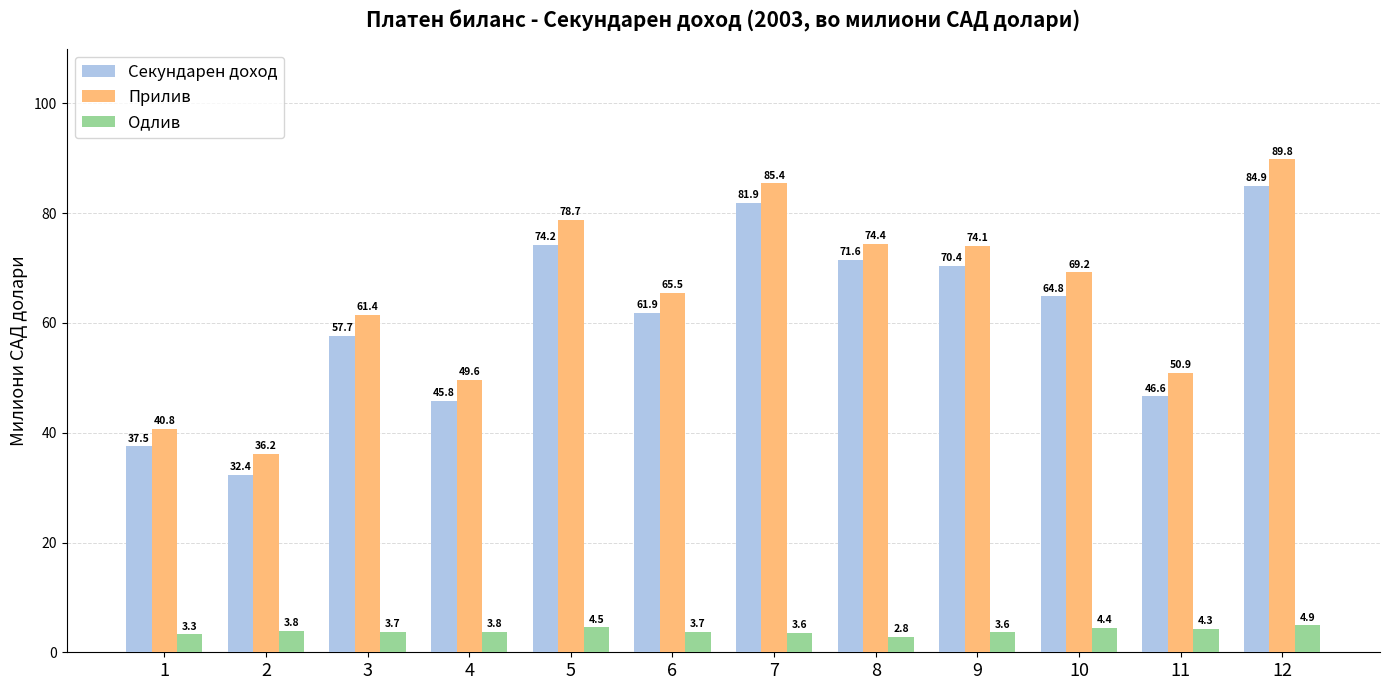

At which label is Одлив closest to 3?

8